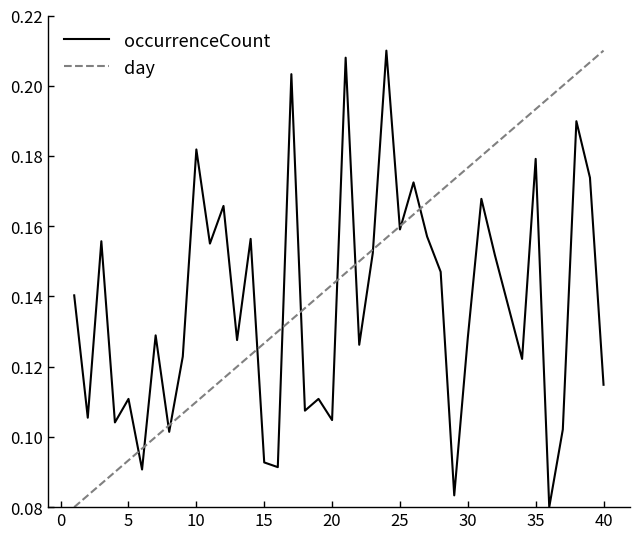

Does the chart display data point markers on the line(s)?

No